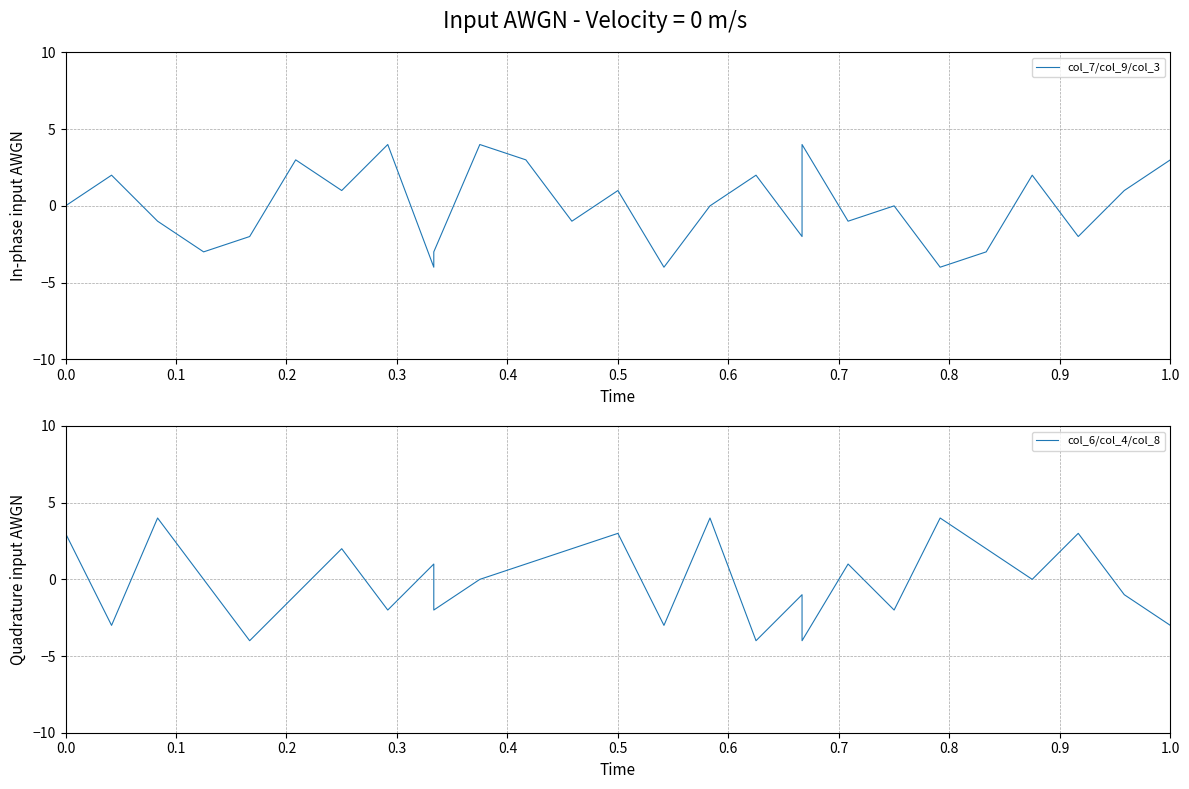

Reading left to right, list all the values displayed in this chart.

col_7/col_9/col_3: 0	2	-1	-3	-2	3	1	4	-4	-3	4	3	-1	1	-4	0	2	-2	4	-1	0	-4	-3	2	-2	1	3
col_6/col_4/col_8: 3	-3	4	0	-4	-1	2	-2	1	-2	0	1	2	3	-3	4	-4	-1	-4	1	-2	4	2	0	3	-1	-3